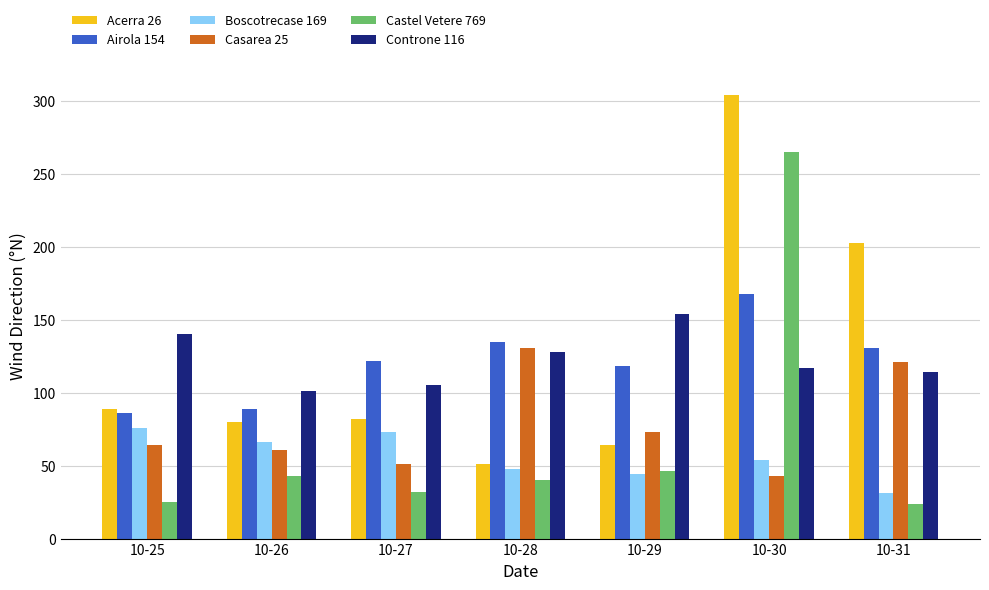

Which label corresponds to the largest value in the chart?

10-30